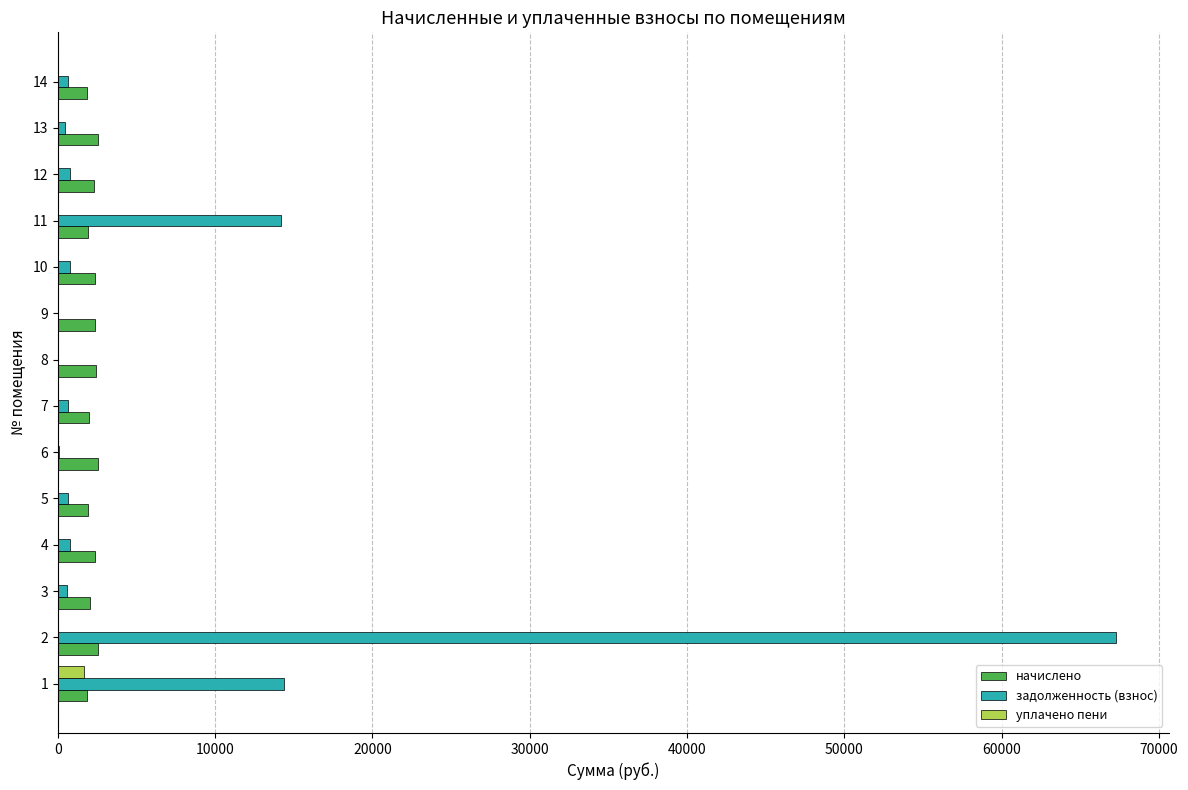

What is the maximum value shown in the chart?

67234.7